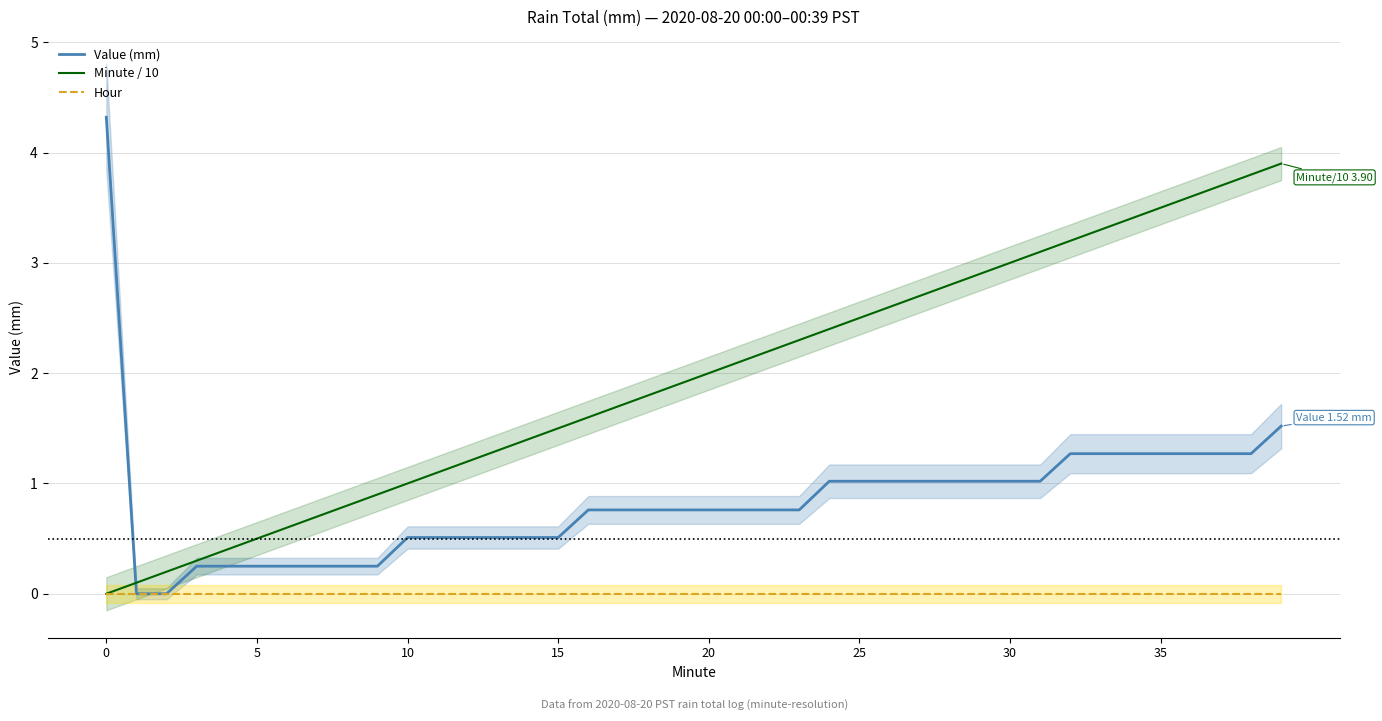

The value of Value (mm) at 32 is 0.9. True or false?

False